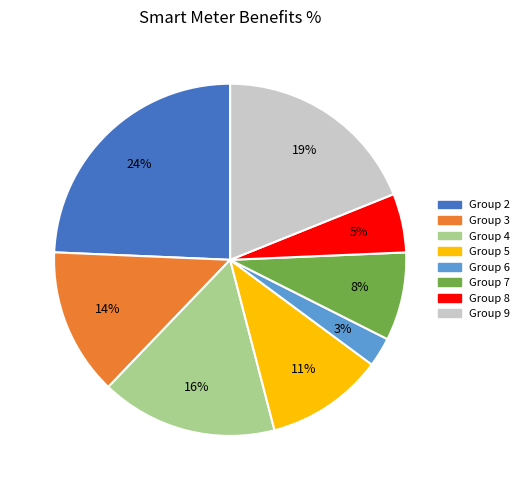

To the nearest percent, what is the average slice percentage?

12%